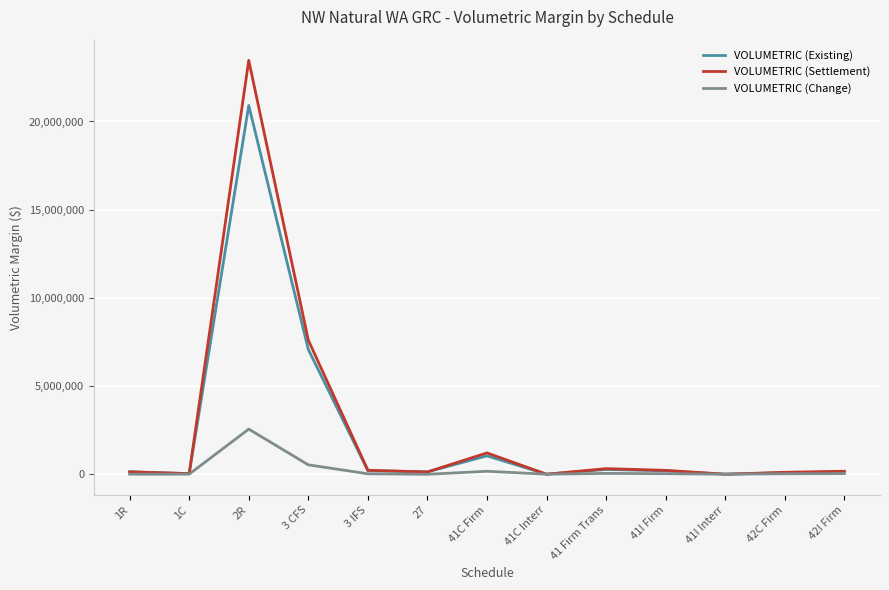

What is the spread (max minus min) of values at 3 CFS?

7072483.6